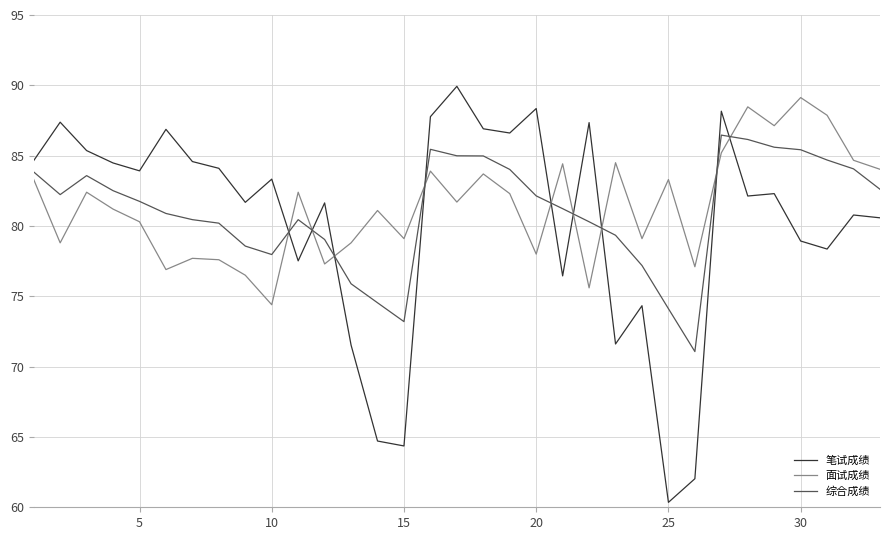

What is the difference between the maximum and minimum values in the 综合成绩 series?

15.4